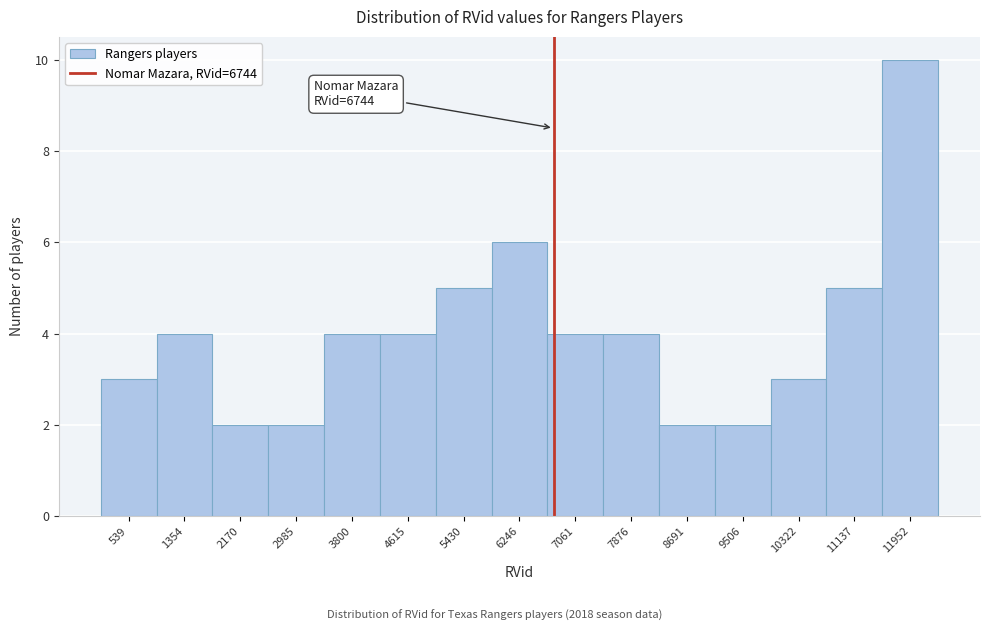

Which range on the x-axis has the tallest bar?

11500 to 12400